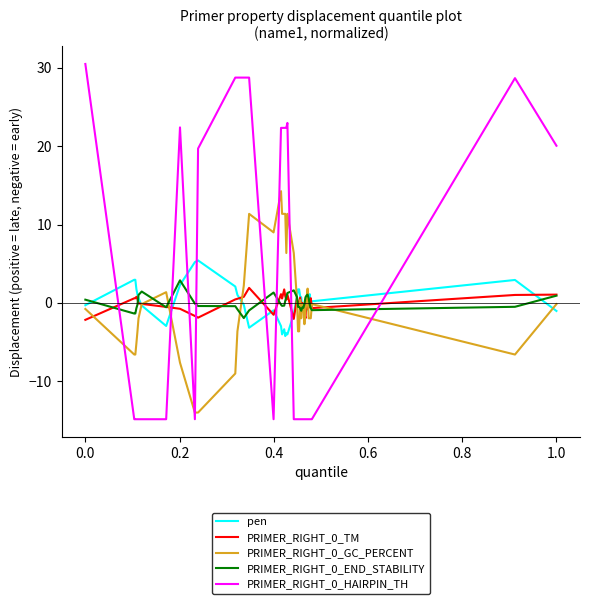

What is the smallest value displayed?

-14.8